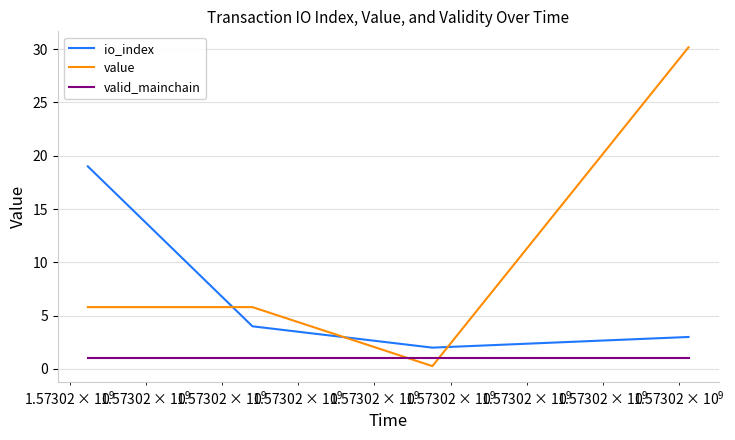

Count the number of data series in this chart.

3